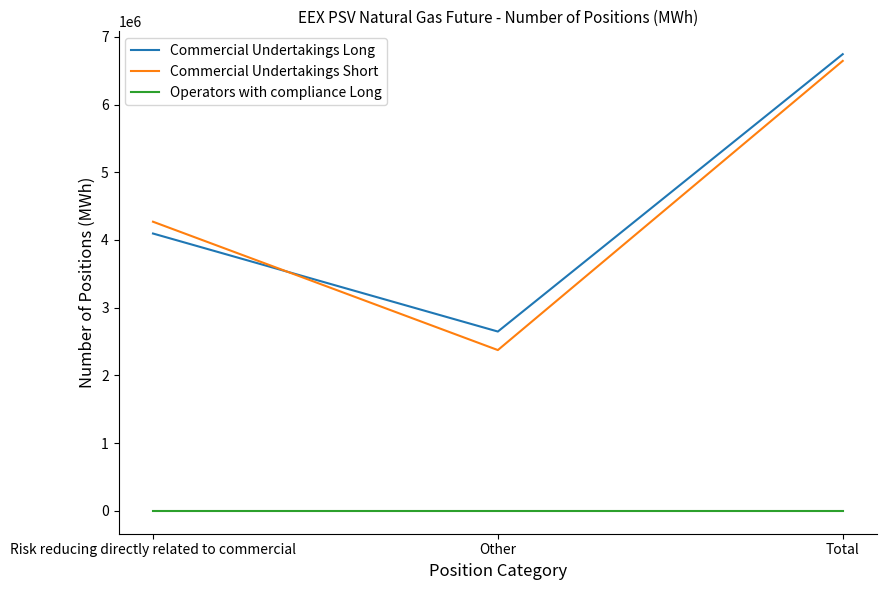

Is it true that Commercial Undertakings Short equals 4269792 at Risk reducing directly related to commercial?

True